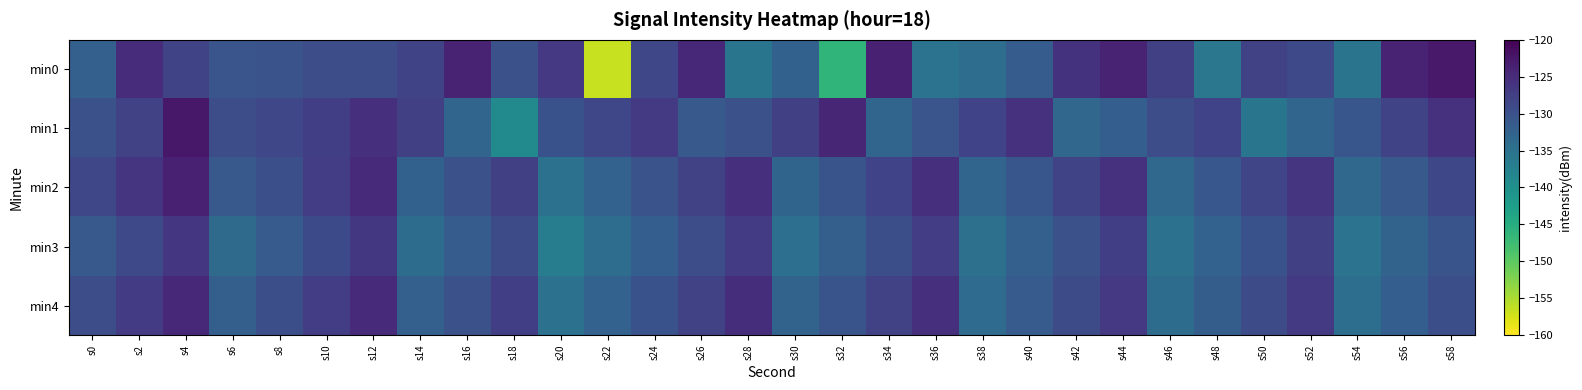

At which category is the sum across all series the highest?

s4